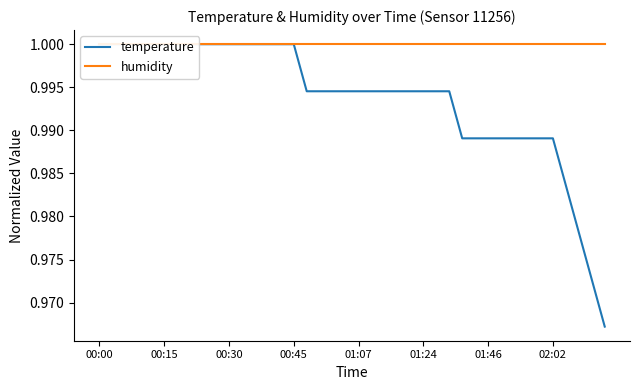

Count the temperature values in the range 0 to 1.

40